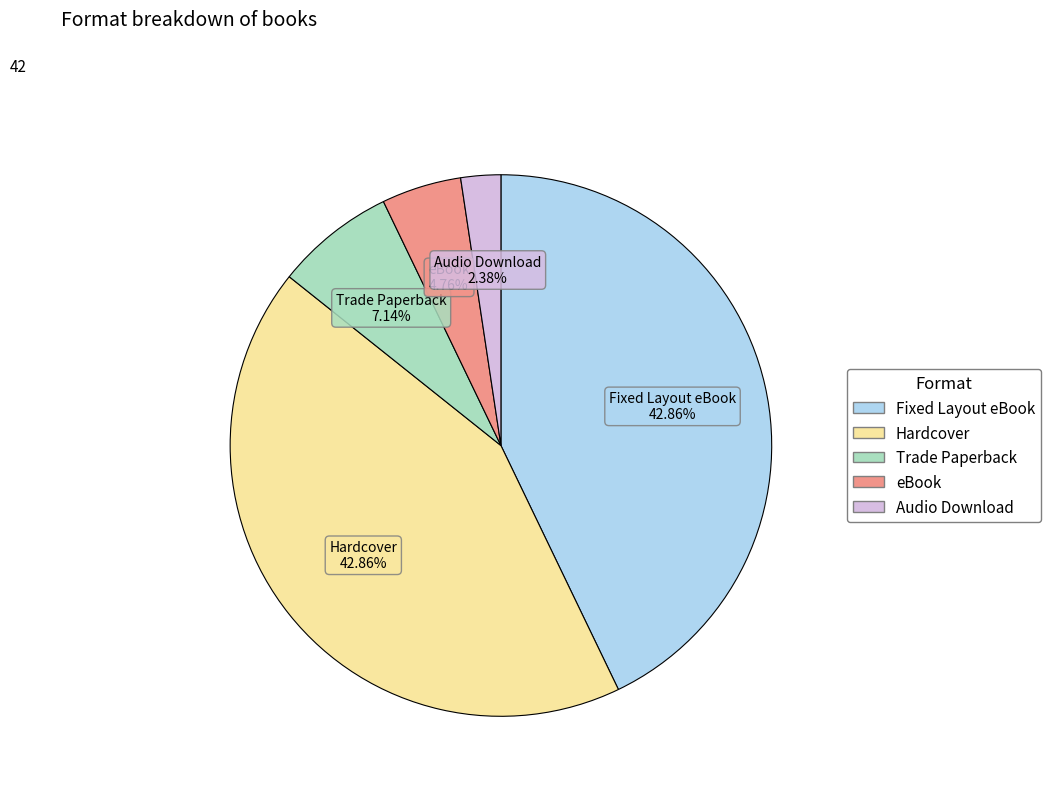

To the nearest percent, what percentage of the pie is Fixed Layout eBook?

43%